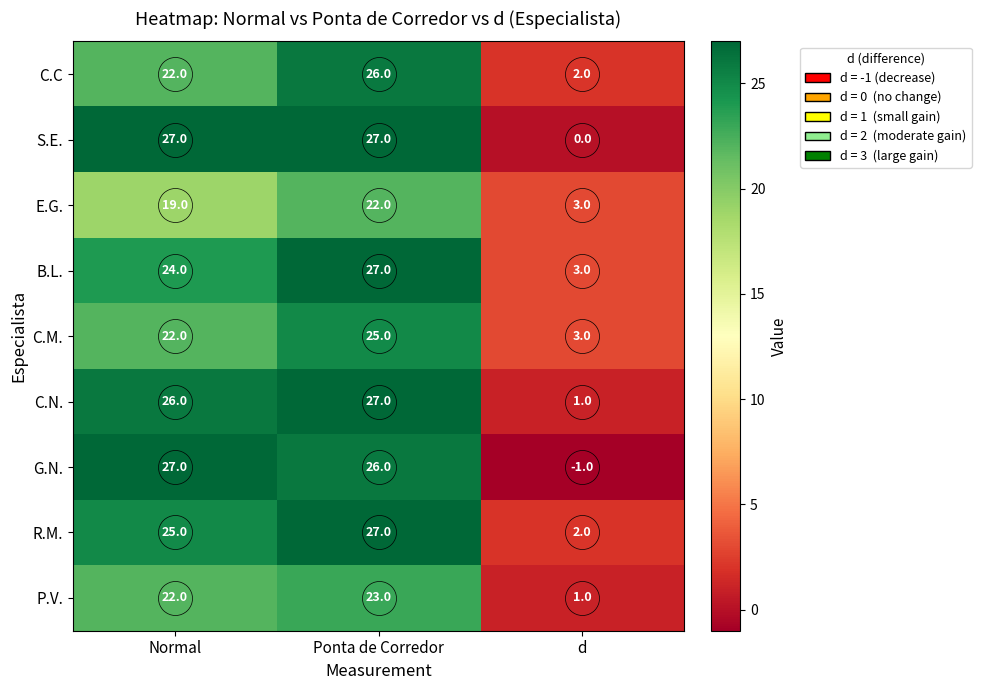

Is the value of B.L. at Normal greater than the value of R.M. at d?

Yes